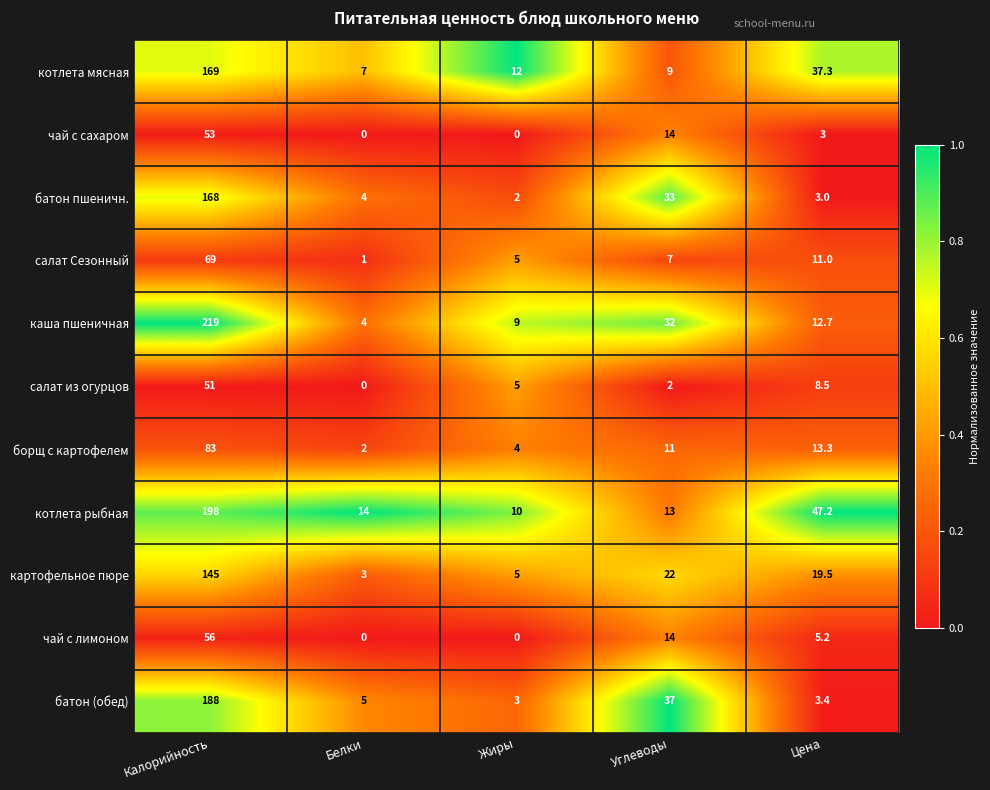

Which category has the highest value across all series?

Калорийность